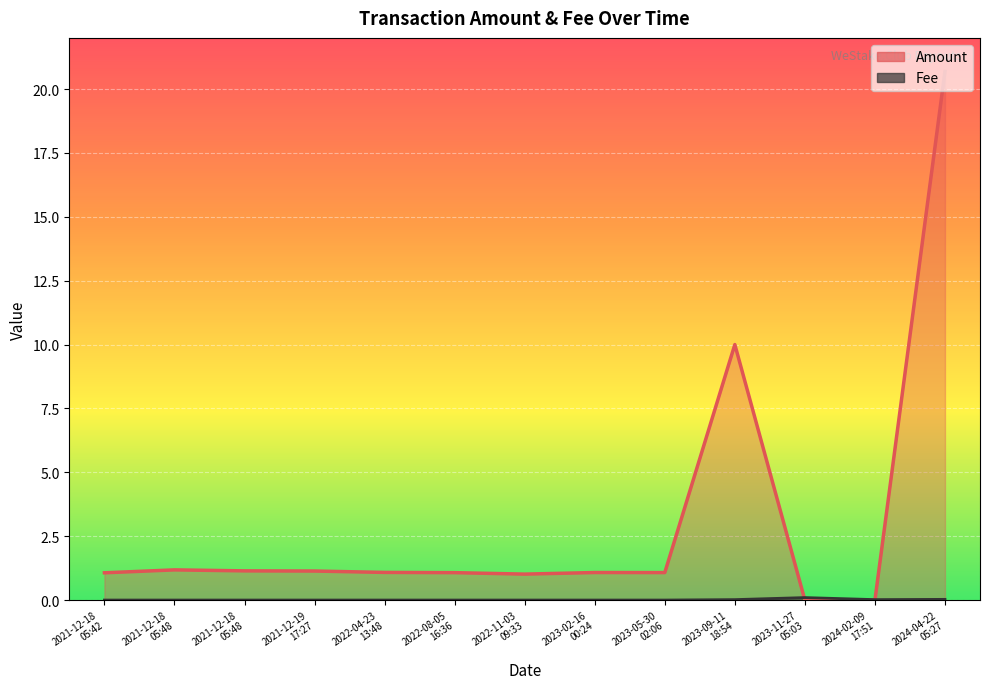

What are all the series names shown in the legend?

Amount, Fee